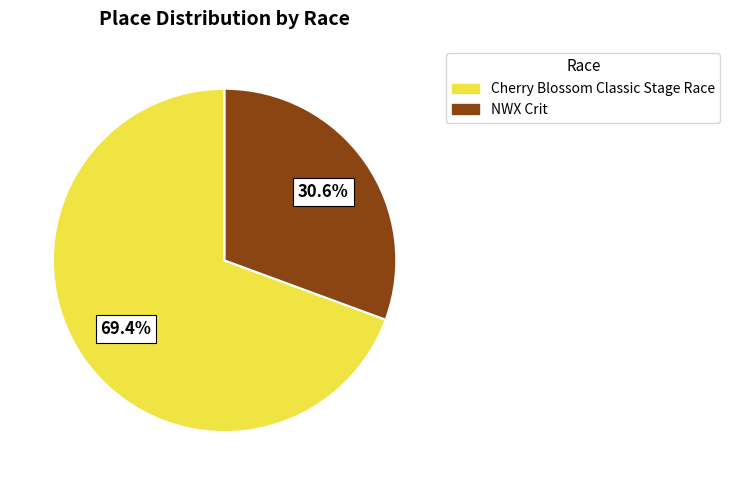

How much of the chart is everything except NWX Crit?

69.4%